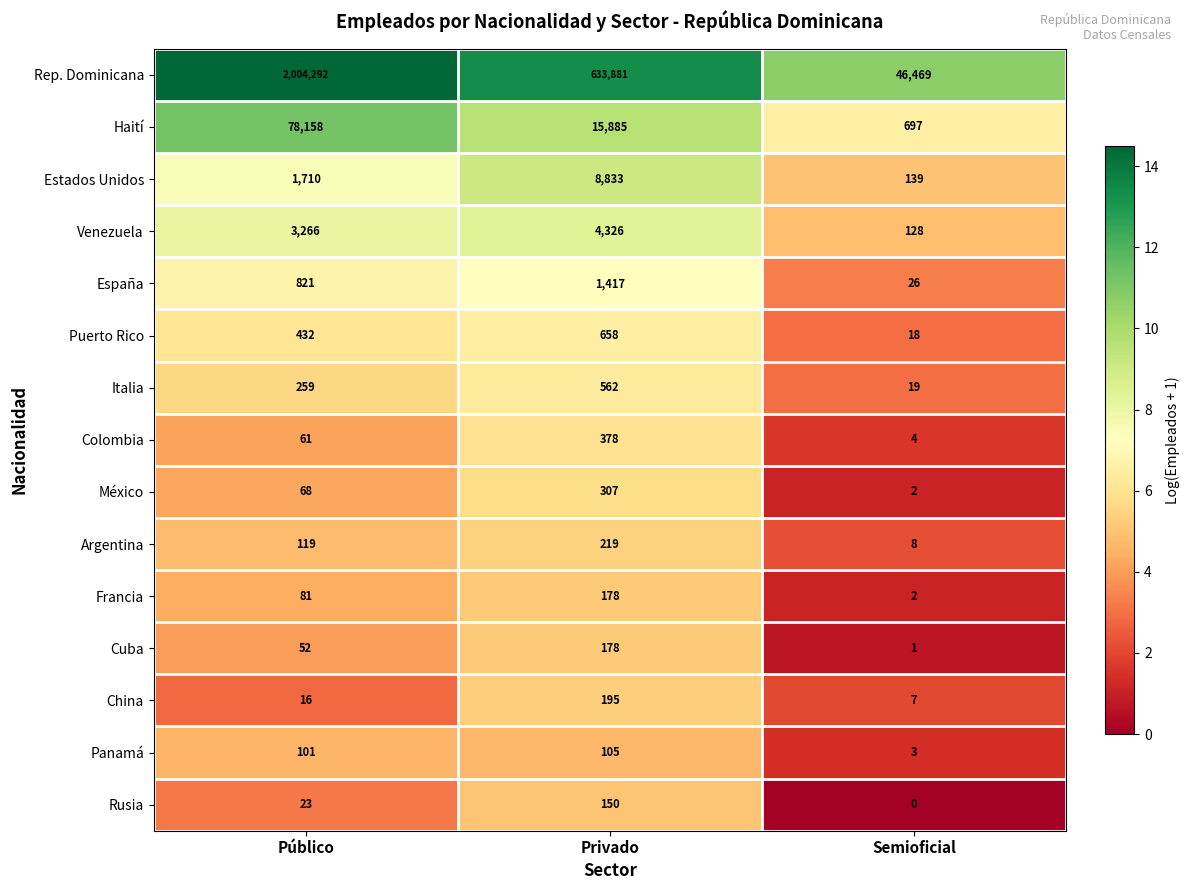

How many series are shown in this chart?

15